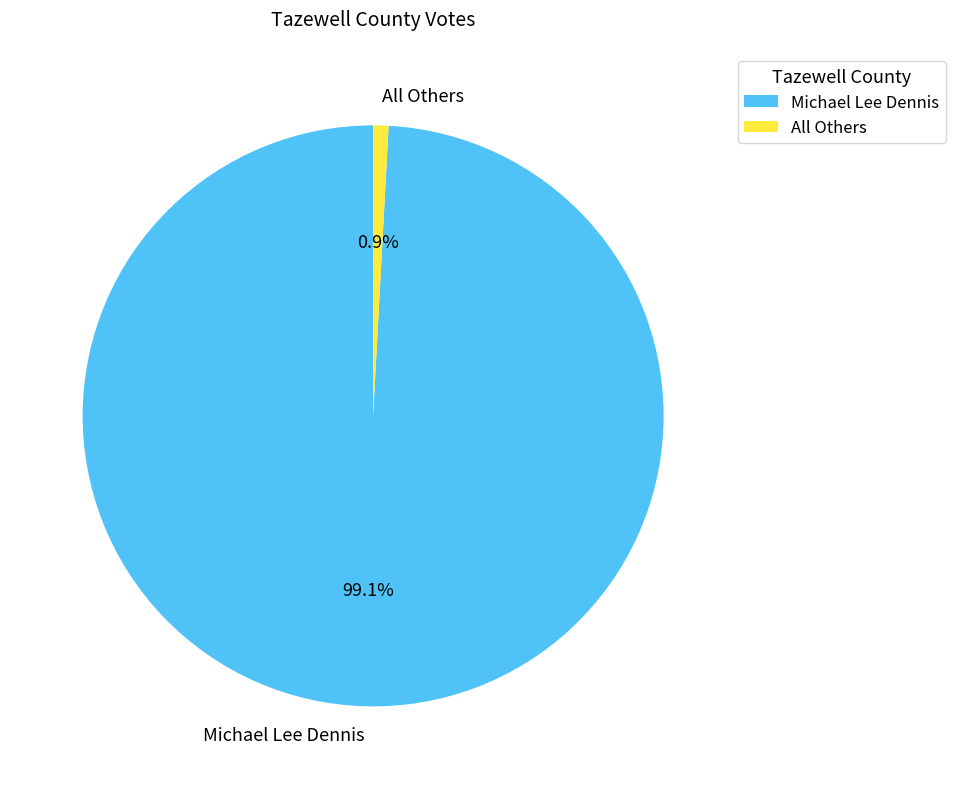

To the nearest percent, what is the difference between the largest and smallest slice percentages?

98%